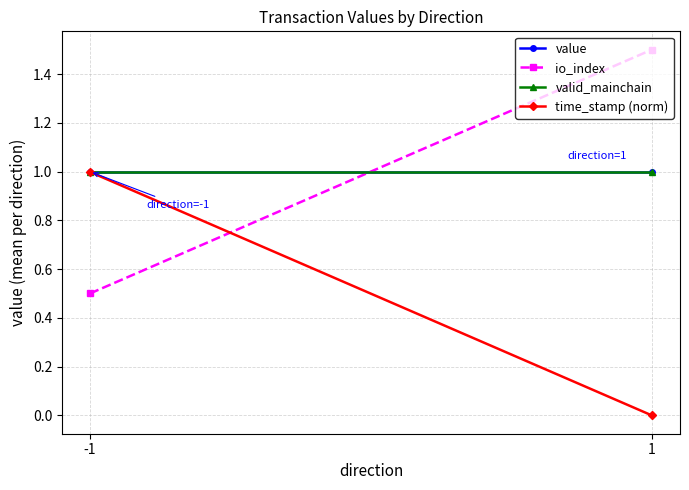

What is the value of the io_index point at the 2nd from the left?

1.5